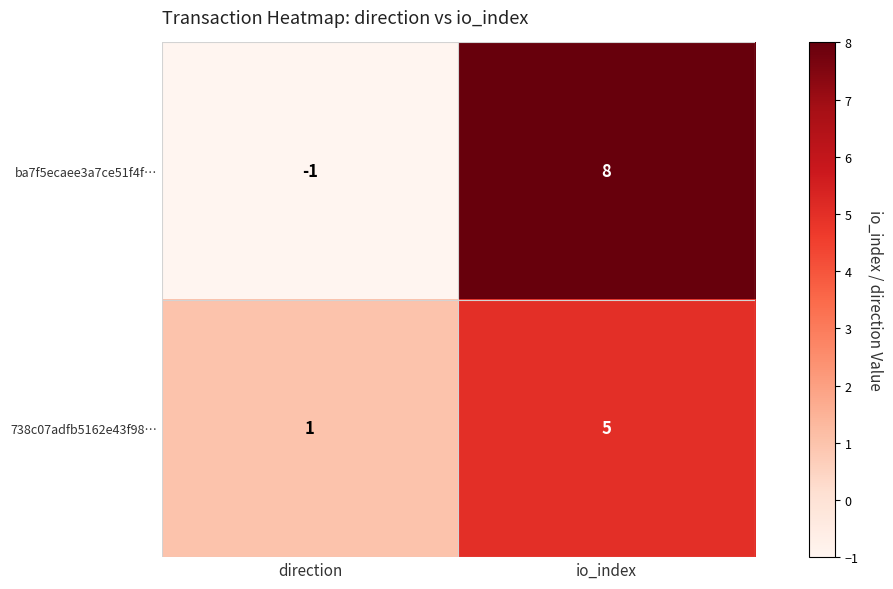

Which series has the largest range (max minus min)?

ba7f5ecaee3a7ce51f4f…